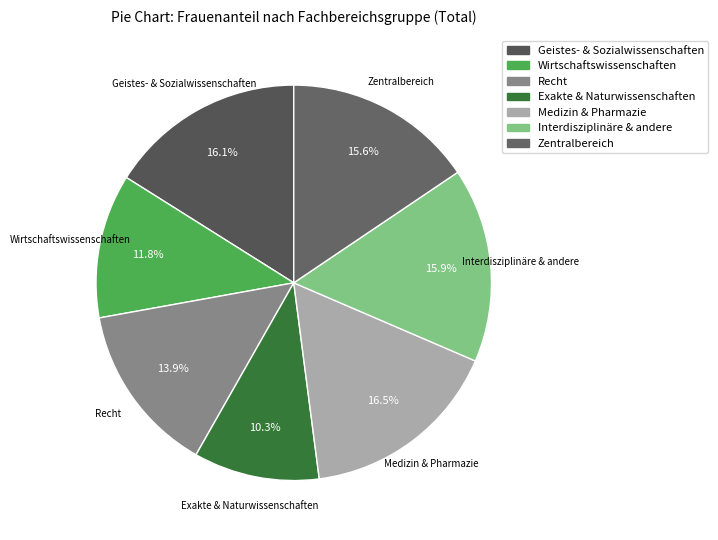

To the nearest percent, what is the average slice percentage?

14%